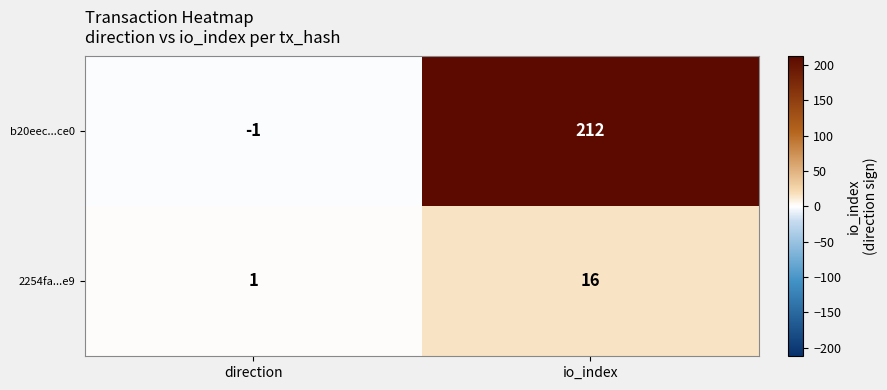

At which category is the sum across all series the highest?

io_index